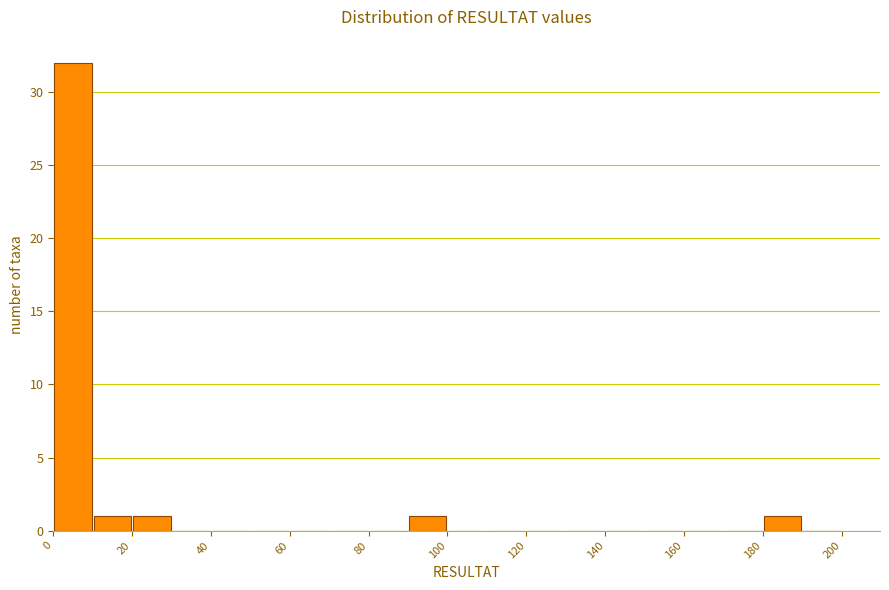

Reading left to right, list every bar in this chart as the range it spans on the x-axis followed by its height. The values are not printed on the chart, so give them approximately, as read against the axis.

0 to 10: 32
10 to 20: 1
20 to 30: 1
30 to 40: 0
40 to 50: 0
50 to 60: 0
60 to 70: 0
70 to 80: 0
80 to 90: 0
90 to 100: 1
100 to 110: 0
110 to 120: 0
120 to 130: 0
130 to 140: 0
140 to 150: 0
150 to 160: 0
160 to 170: 0
170 to 180: 0
180 to 190: 1
190 to 200: 0